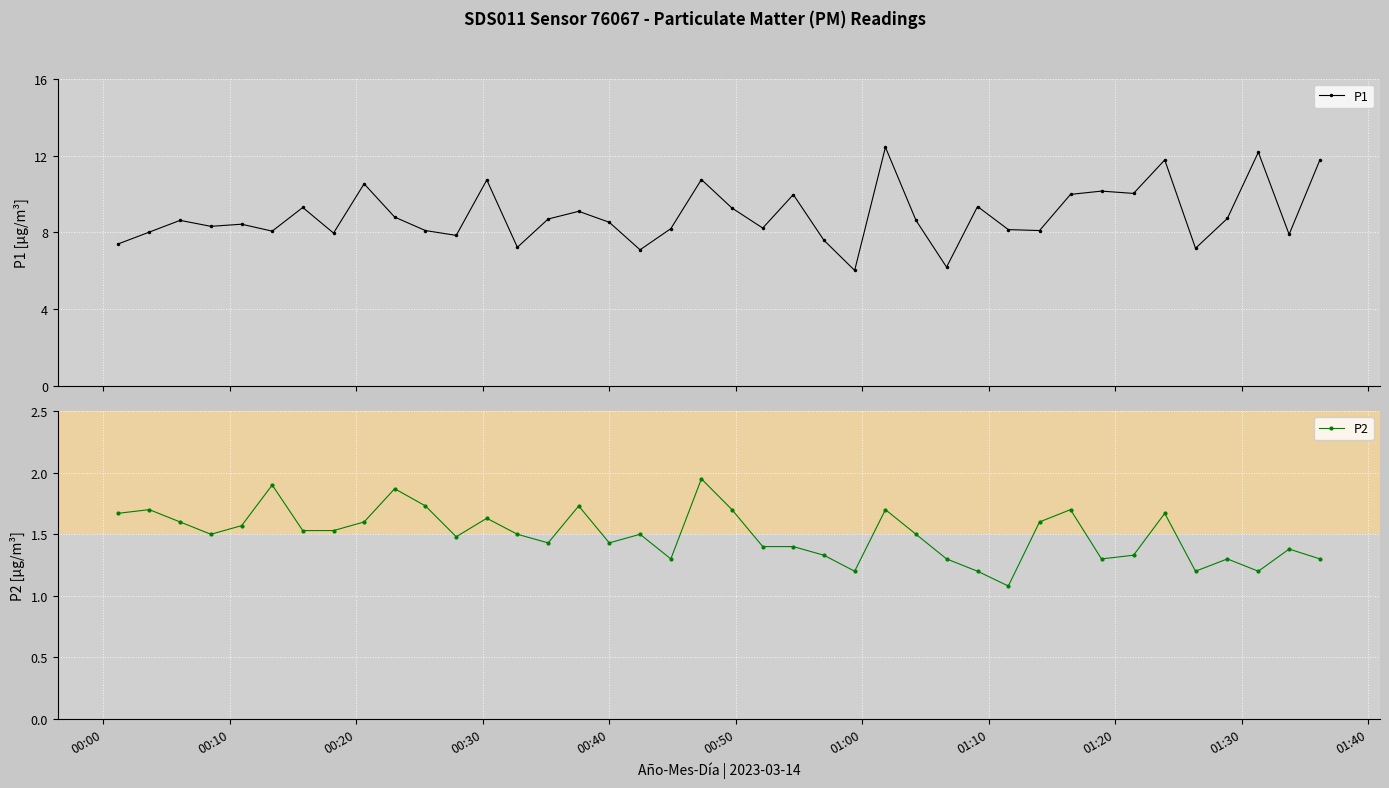

Reading right to left, list all the values displayed in this chart.

P1: 11.8	7.9	12.2	8.7	7.2	11.8	10.0	10.2	10.0	8.1	8.2	9.3	6.2	8.6	12.4	6.0	7.6	10.0	8.2	9.3	10.8	8.2	7.1	8.5	9.1	8.7	7.2	10.7	7.8	8.1	8.8	10.5	8.0	9.3	8.1	8.4	8.3	8.6	8.0	7.4
P2: 1.3	1.4	1.2	1.3	1.2	1.7	1.3	1.3	1.7	1.6	1.1	1.2	1.3	1.5	1.7	1.2	1.3	1.4	1.4	1.7	1.9	1.3	1.5	1.4	1.7	1.4	1.5	1.6	1.5	1.7	1.9	1.6	1.5	1.5	1.9	1.6	1.5	1.6	1.7	1.7